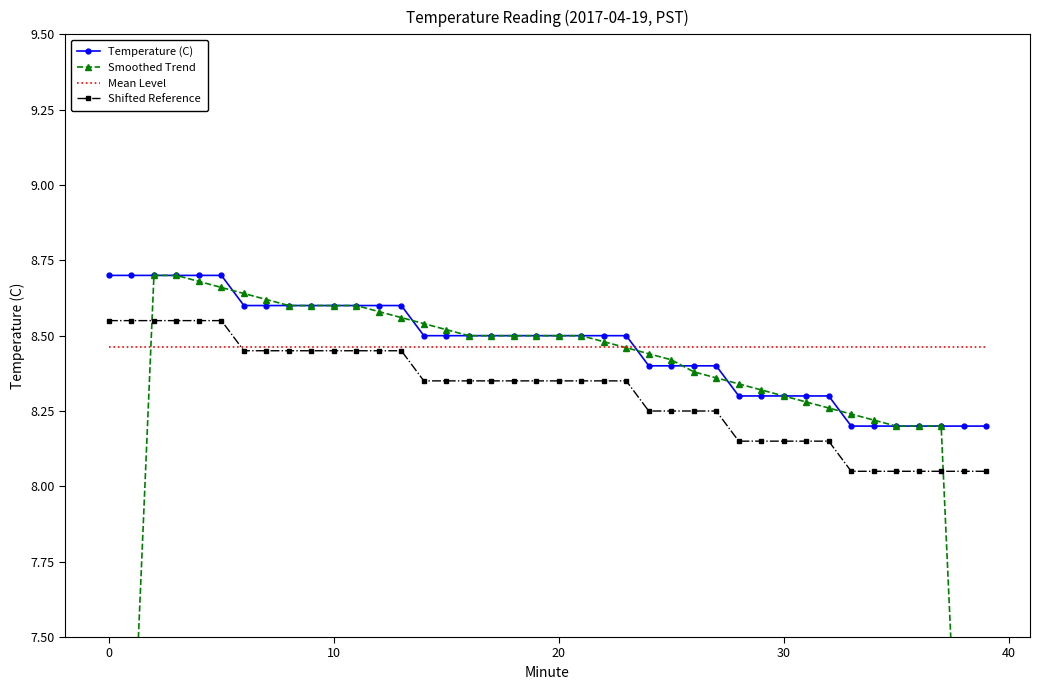

The value of Shifted Reference at 0 is 13.1. True or false?

False